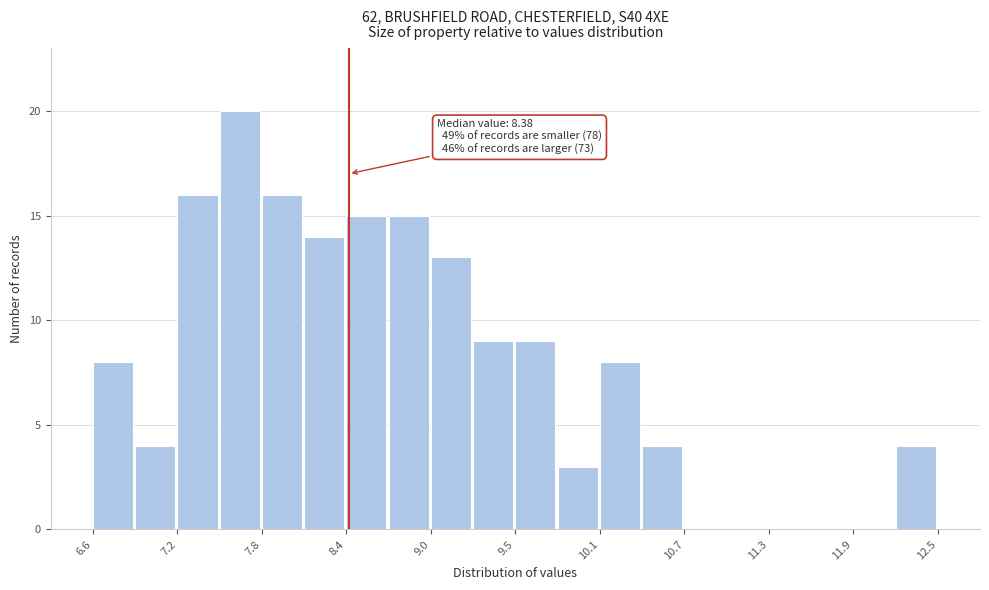

Read against the x-axis, roughly where is the centre of the tallest bar?

7.6